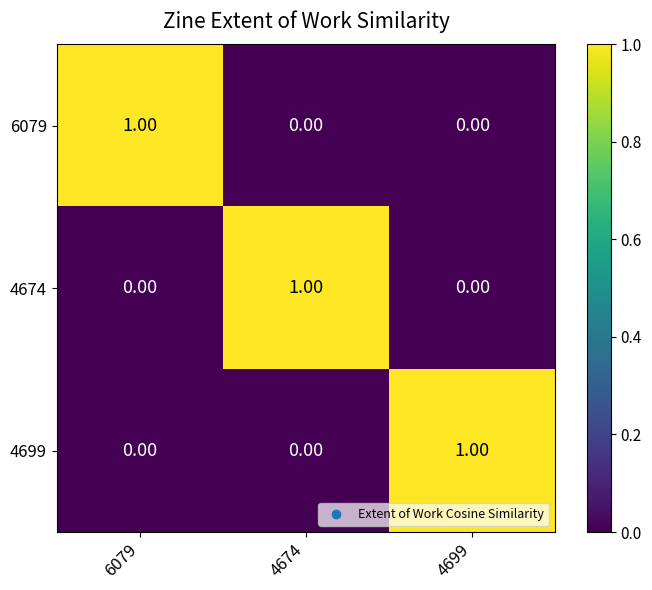

Is the value of 6079 at 4674 greater than the value of 4699 at 4699?

No